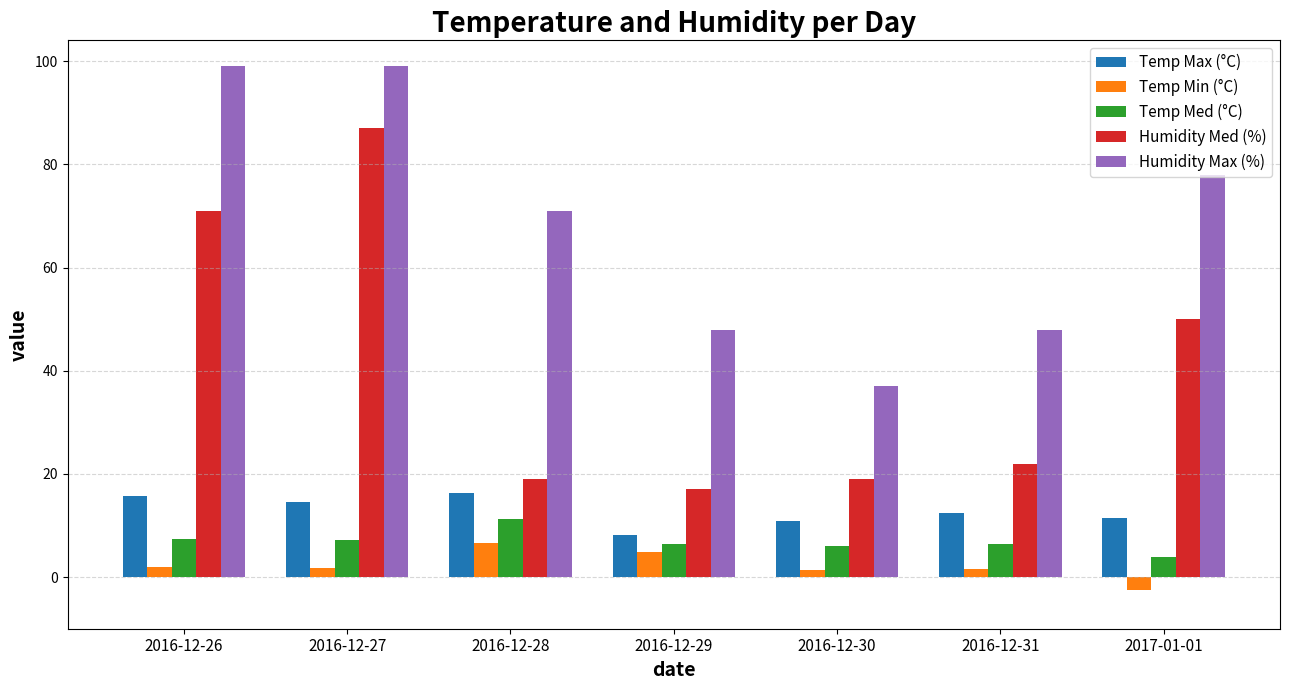

What is the difference between the Temp Med (°C) values at 2017-01-01 and 2016-12-26?

3.5